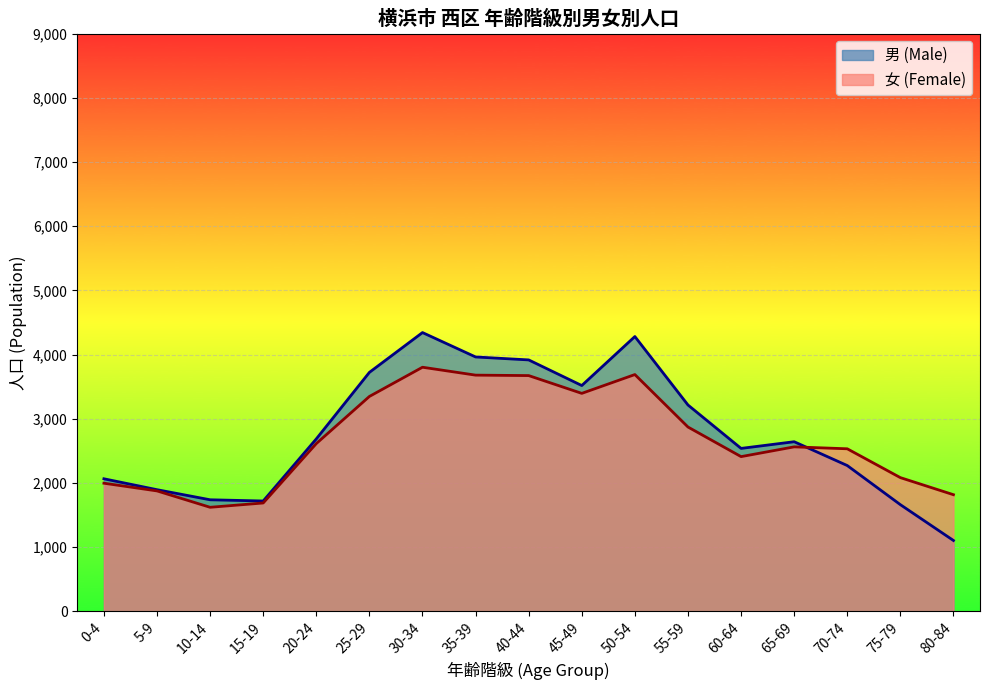

Where does the 男 (Male) series first go above 2643?

20-24